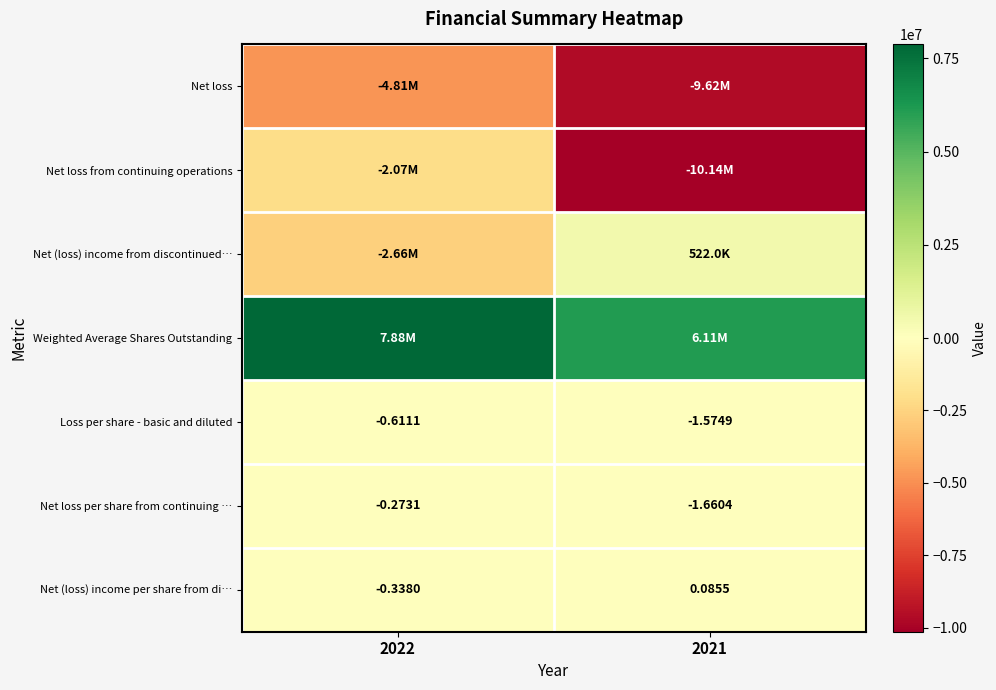

Which has a higher value, 2022 or 2021?

2022